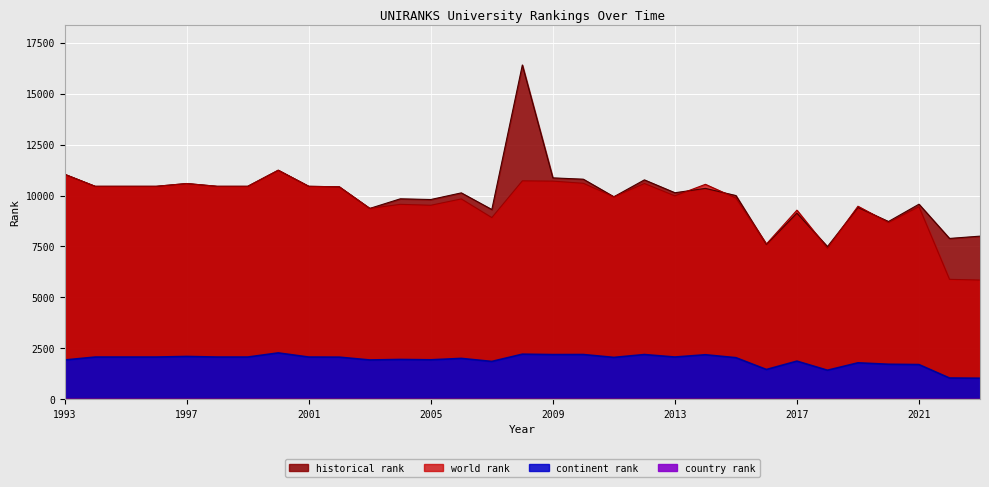

At which category does continent rank reach its first local valley?

2003